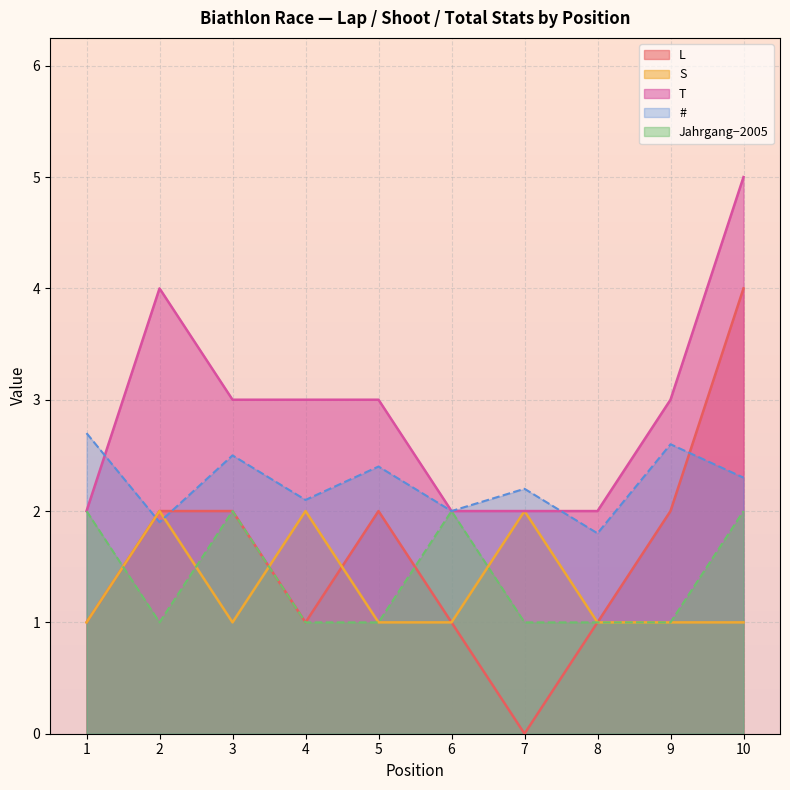

Where is L nearest to the value 2?

2